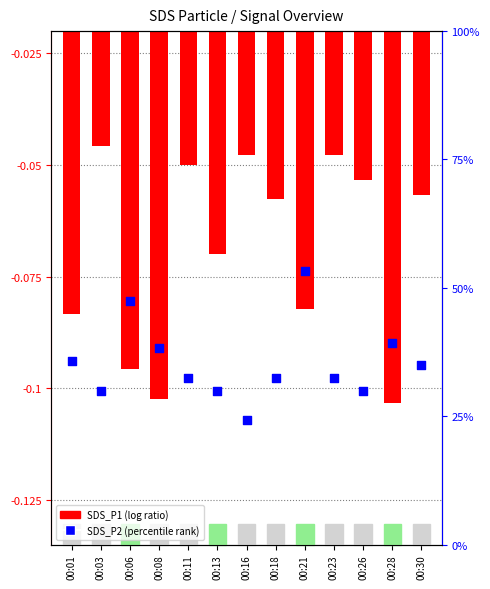

Is the value of SDS_P2 (percentile rank) at 00:03 greater than the value of SDS_P1 (log ratio) at 00:01?

Yes